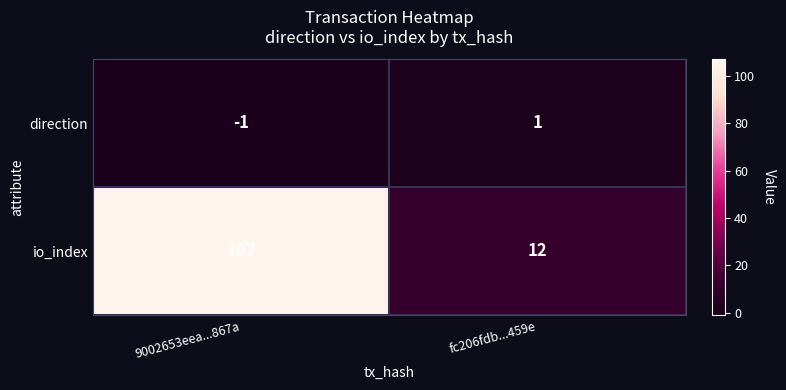

Reading left to right, what are all the values shown in this chart?

direction: -1	1
io_index: 107	12